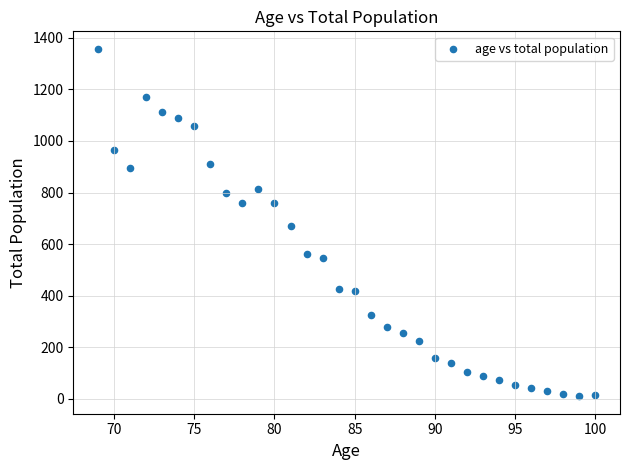

What is the range of Y values (max minus min)?

1349